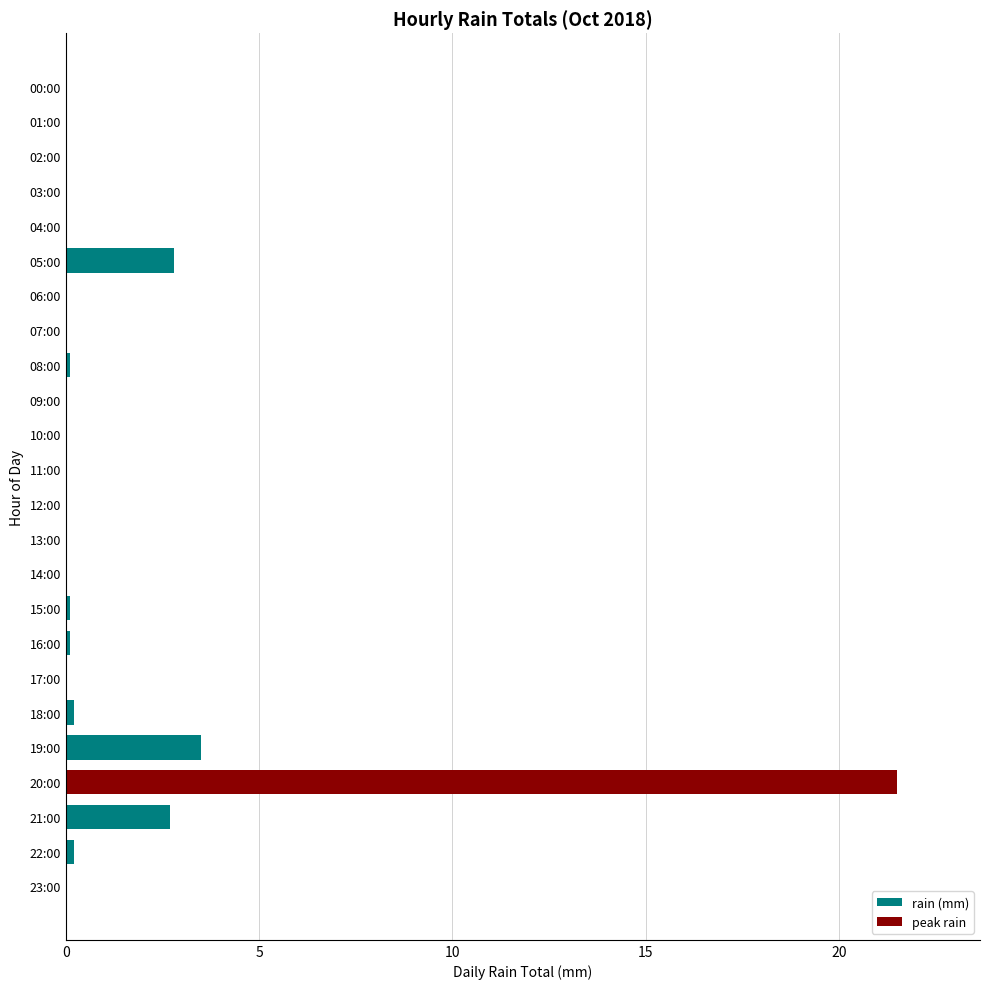

The chart shows a value of 0.0 at 23:00. True or false?

True